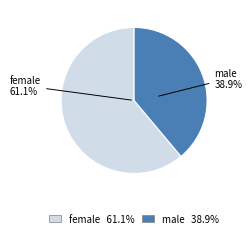

Does any single category account for the majority?

Yes